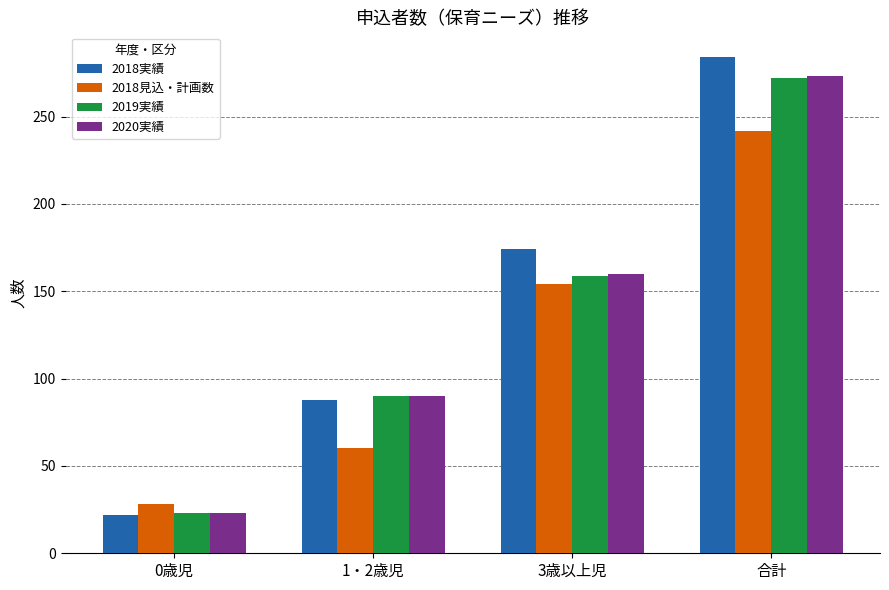

How many data points does each series have?

4